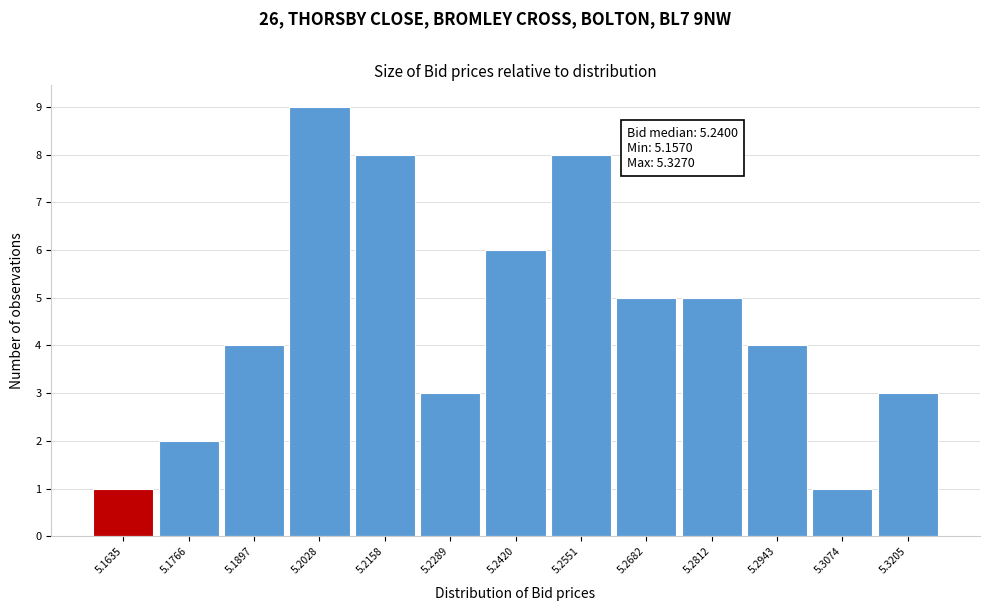

Which range on the x-axis has the tallest bar?

5.196 to 5.210